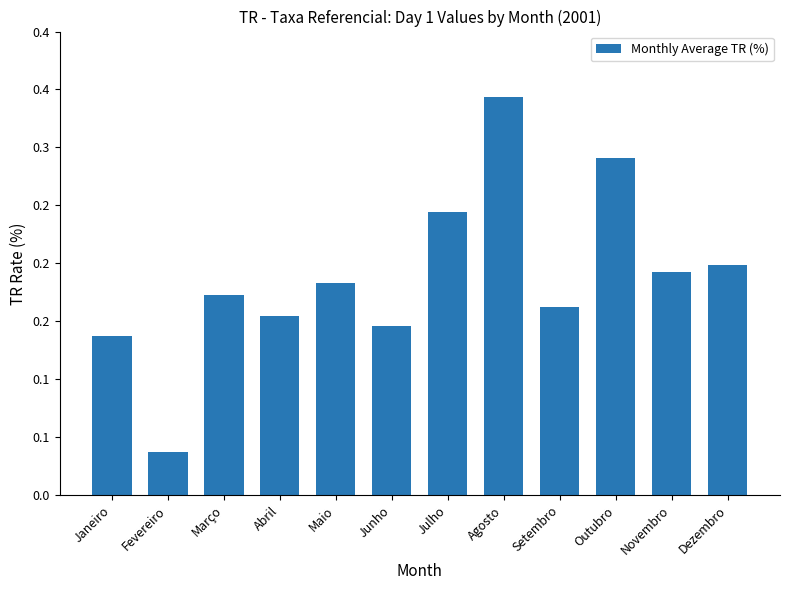

What is the difference between the maximum and minimum values?

0.3